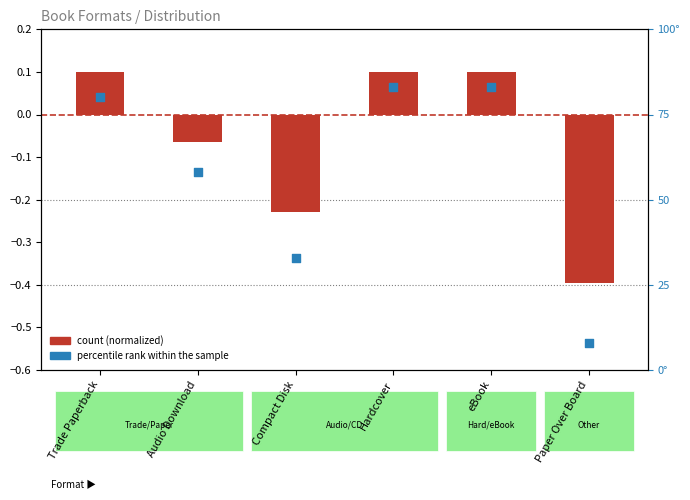

At how many categories does at least one series exceed 16?

5